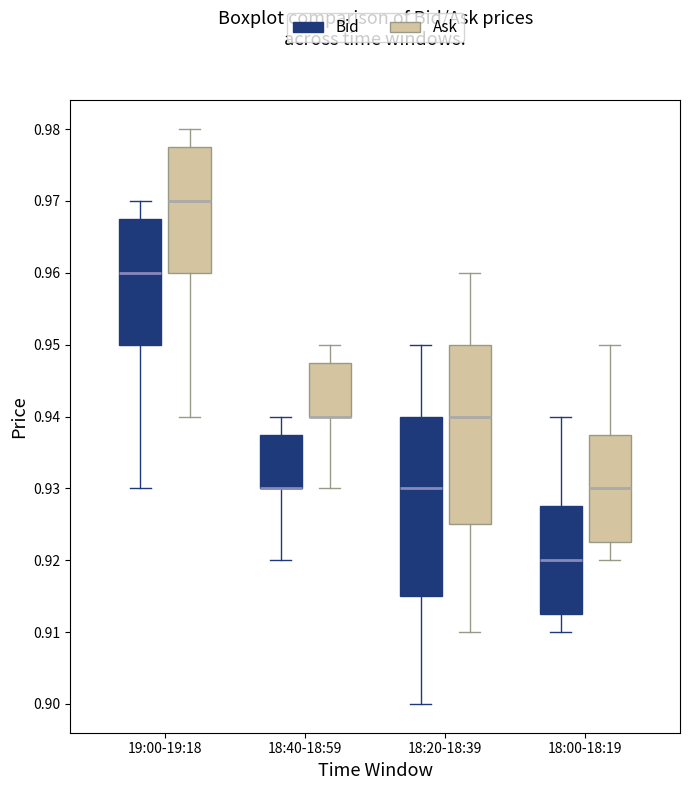

Reading left to right, transcribe this box plot: for each box, give where its median line is, the range the box spans, and where its two whiskers end, as read against the y-axis. The values are not printed on the chart, so give them approximately, as read against the axis.

19:00-19:18 (Bid): median 0.960, box 0.950 to 0.968, whiskers 0.930 to 0.970
19:00-19:18 (Ask): median 0.970, box 0.960 to 0.978, whiskers 0.940 to 0.980
18:40-18:59 (Bid): median 0.930 (drawn on the box's lower edge), box 0.930 to 0.938, whiskers 0.920 to 0.940
18:40-18:59 (Ask): median 0.940 (drawn on the box's lower edge), box 0.940 to 0.948, whiskers 0.930 to 0.950
18:20-18:39 (Bid): median 0.930, box 0.915 to 0.940, whiskers 0.900 to 0.950
18:20-18:39 (Ask): median 0.940, box 0.925 to 0.950, whiskers 0.910 to 0.960
18:00-18:19 (Bid): median 0.920, box 0.913 to 0.928, whiskers 0.910 to 0.940
18:00-18:19 (Ask): median 0.930, box 0.923 to 0.938, whiskers 0.920 to 0.950